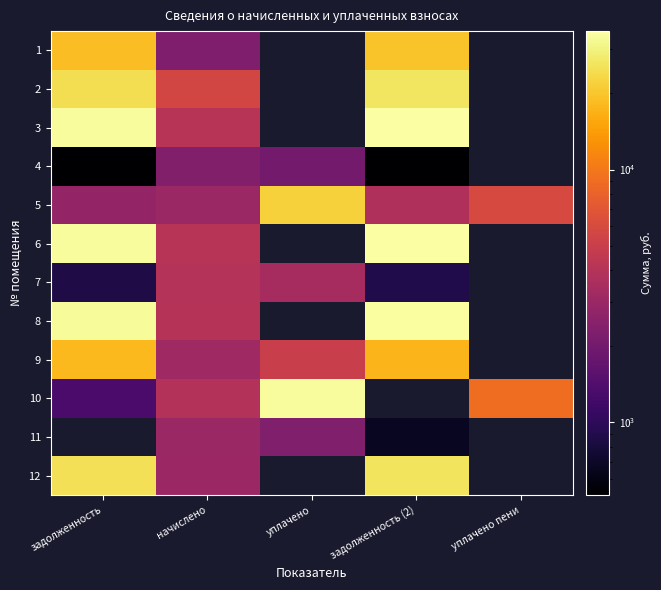

What is the difference between the maximum and minimum values in the 9 series?

15025.7